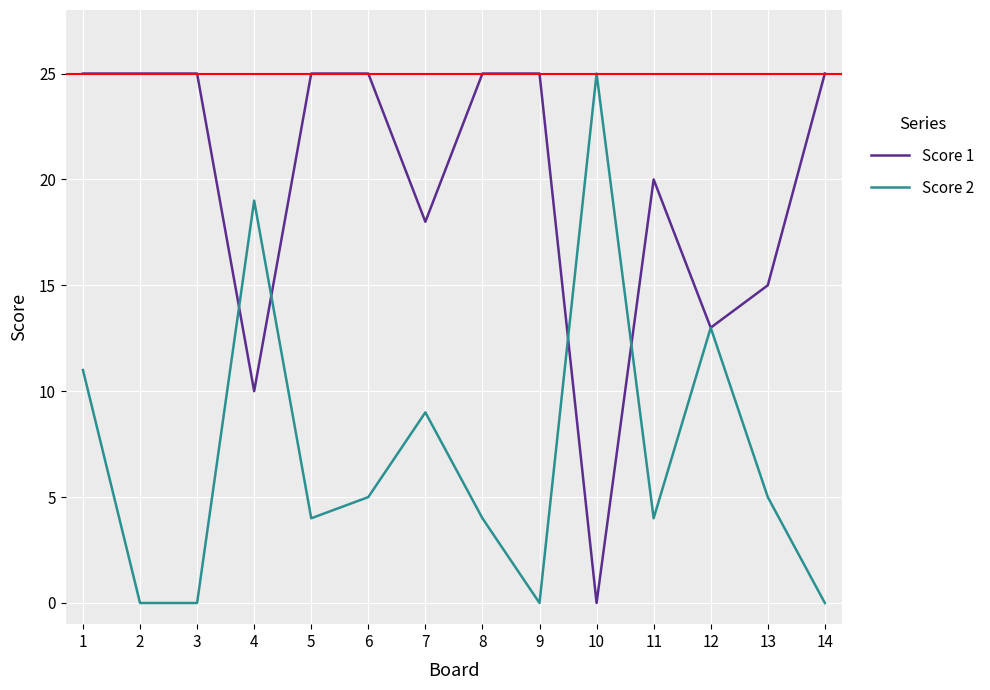

At which label is Score 1 closest to 12?

12